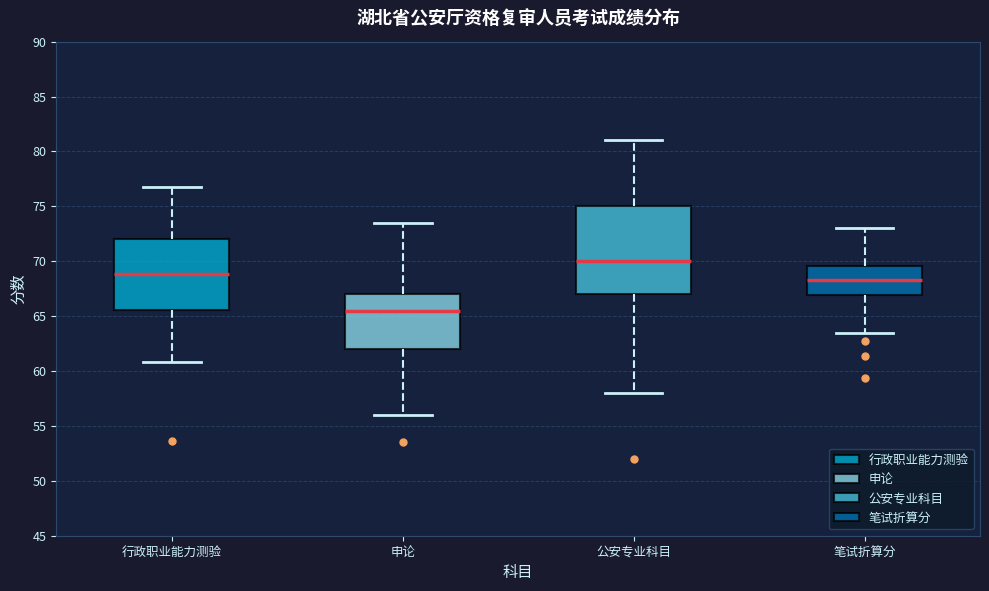

Which box has the lowest median line?

申论